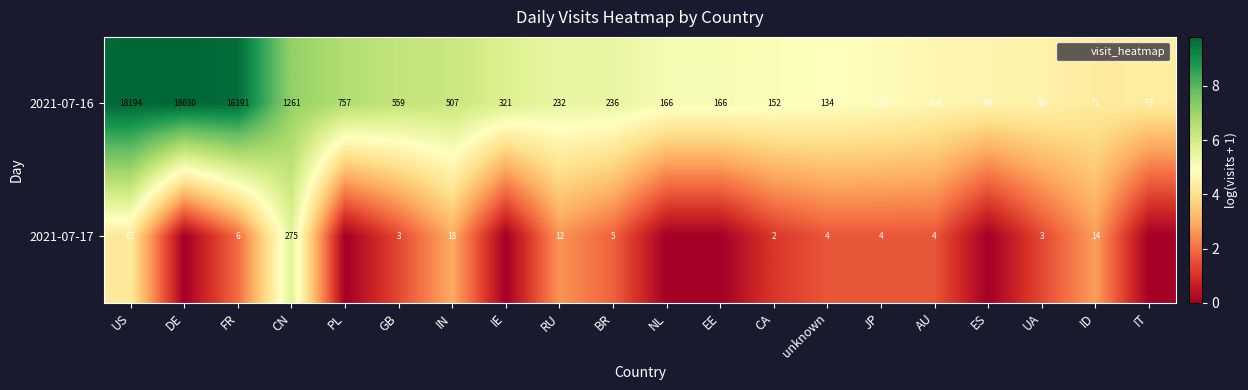

How many series are shown in this chart?

2